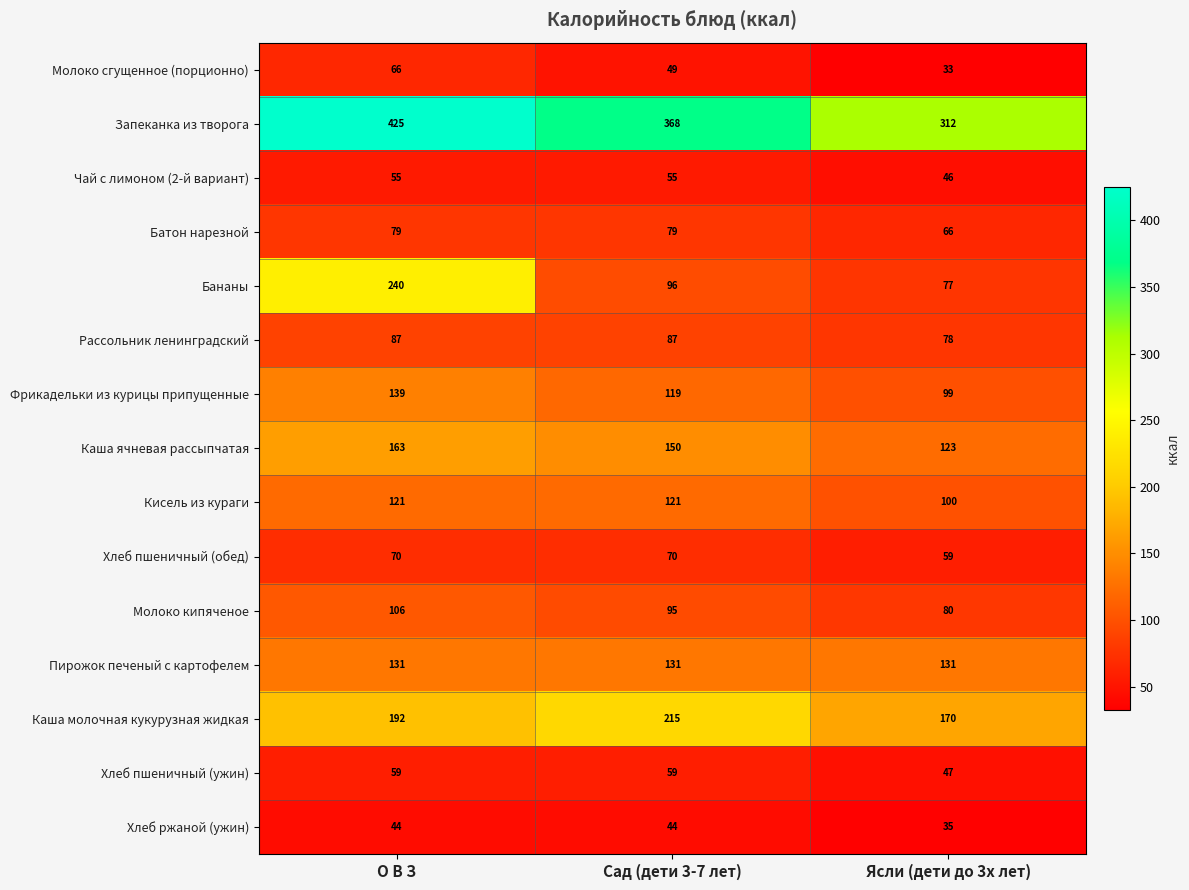

Which series has the largest range (max minus min)?

Бананы